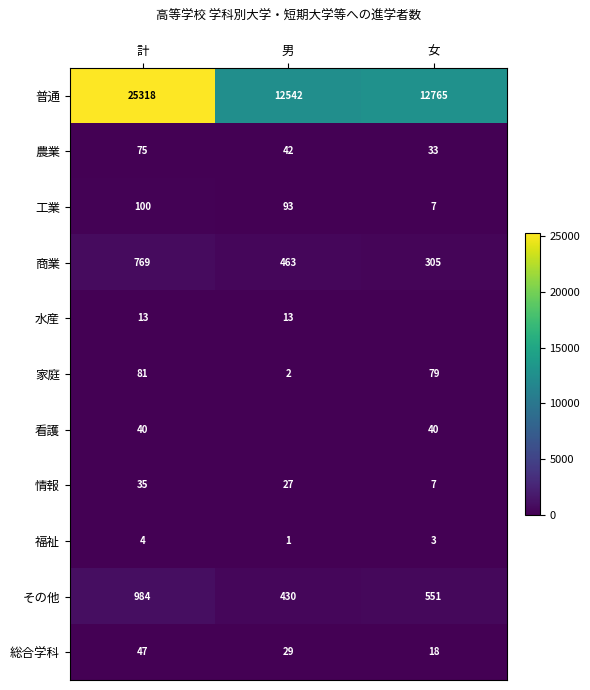

How many distinct data groups are displayed?

11